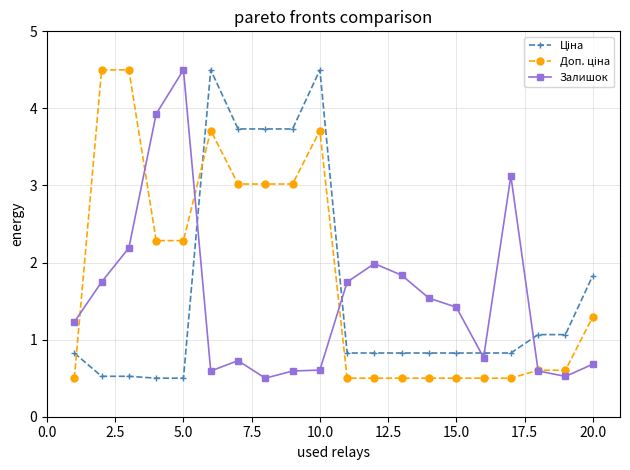

At how many categories does at least one series exceed 4?

5